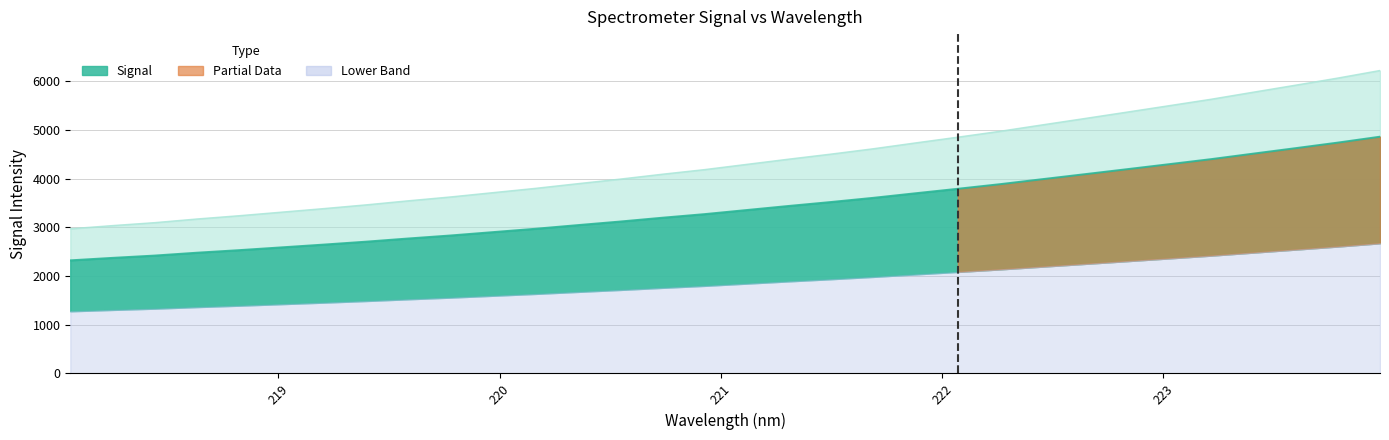

Which label corresponds to the largest value in the chart?

223.9802